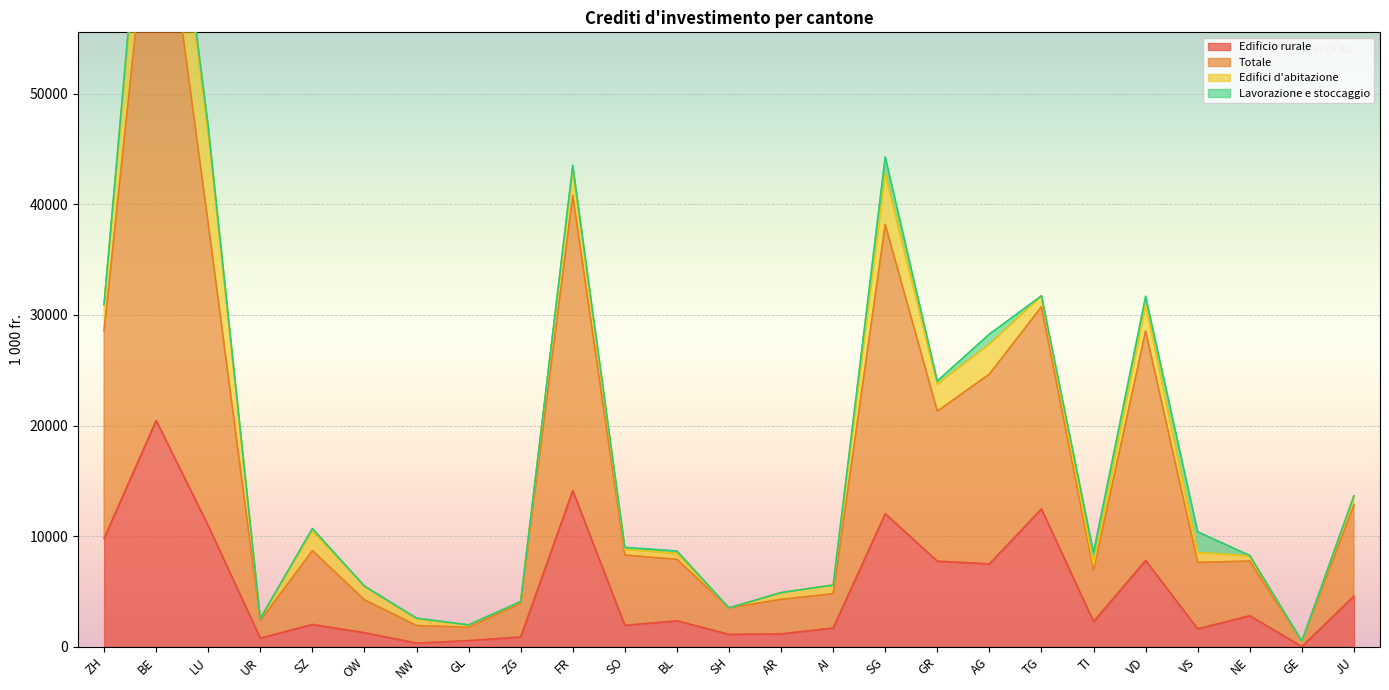

The value of Totale at SG is 23309.0. True or false?

False